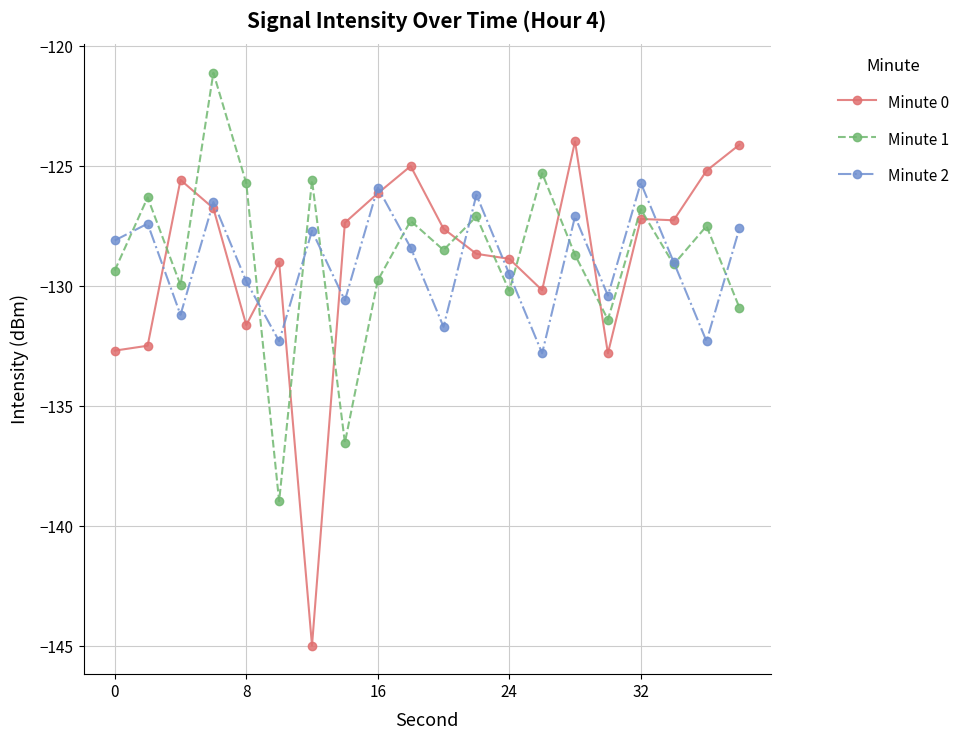

Count the number of data series in this chart.

3